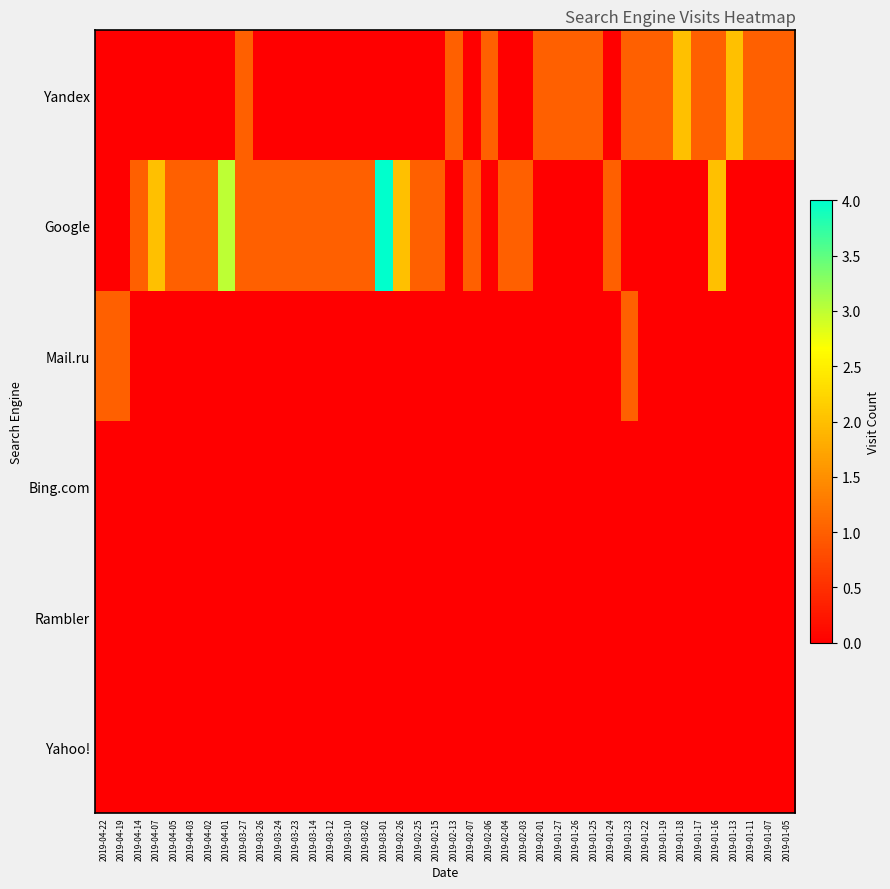

Reading right to left, transcribe all the data shown in this chart.

Yandex: 2019-01-05=1	2019-01-07=1	2019-01-11=1	2019-01-13=2	2019-01-16=1	2019-01-17=1	2019-01-18=2	2019-01-19=1	2019-01-22=1	2019-01-23=1	2019-01-24=0	2019-01-25=1	2019-01-26=1	2019-01-27=1	2019-02-01=1	2019-02-03=0	2019-02-04=0	2019-02-06=1	2019-02-07=0	2019-02-13=1	2019-02-15=0	2019-02-25=0	2019-02-26=0	2019-03-01=0	2019-03-02=0	2019-03-10=0	2019-03-12=0	2019-03-14=0	2019-03-23=0	2019-03-24=0	2019-03-26=0	2019-03-27=1	2019-04-01=0	2019-04-02=0	2019-04-03=0	2019-04-05=0	2019-04-07=0	2019-04-14=0	2019-04-19=0	2019-04-22=0
Google: 2019-01-05=0	2019-01-07=0	2019-01-11=0	2019-01-13=0	2019-01-16=2	2019-01-17=0	2019-01-18=0	2019-01-19=0	2019-01-22=0	2019-01-23=0	2019-01-24=1	2019-01-25=0	2019-01-26=0	2019-01-27=0	2019-02-01=0	2019-02-03=1	2019-02-04=1	2019-02-06=0	2019-02-07=1	2019-02-13=0	2019-02-15=1	2019-02-25=1	2019-02-26=2	2019-03-01=4	2019-03-02=1	2019-03-10=1	2019-03-12=1	2019-03-14=1	2019-03-23=1	2019-03-24=1	2019-03-26=1	2019-03-27=1	2019-04-01=3	2019-04-02=1	2019-04-03=1	2019-04-05=1	2019-04-07=2	2019-04-14=1	2019-04-19=0	2019-04-22=0
Mail.ru: 2019-01-05=0	2019-01-07=0	2019-01-11=0	2019-01-13=0	2019-01-16=0	2019-01-17=0	2019-01-18=0	2019-01-19=0	2019-01-22=0	2019-01-23=1	2019-01-24=0	2019-01-25=0	2019-01-26=0	2019-01-27=0	2019-02-01=0	2019-02-03=0	2019-02-04=0	2019-02-06=0	2019-02-07=0	2019-02-13=0	2019-02-15=0	2019-02-25=0	2019-02-26=0	2019-03-01=0	2019-03-02=0	2019-03-10=0	2019-03-12=0	2019-03-14=0	2019-03-23=0	2019-03-24=0	2019-03-26=0	2019-03-27=0	2019-04-01=0	2019-04-02=0	2019-04-03=0	2019-04-05=0	2019-04-07=0	2019-04-14=0	2019-04-19=1	2019-04-22=1
Bing.com: 2019-01-05=0	2019-01-07=0	2019-01-11=0	2019-01-13=0	2019-01-16=0	2019-01-17=0	2019-01-18=0	2019-01-19=0	2019-01-22=0	2019-01-23=0	2019-01-24=0	2019-01-25=0	2019-01-26=0	2019-01-27=0	2019-02-01=0	2019-02-03=0	2019-02-04=0	2019-02-06=0	2019-02-07=0	2019-02-13=0	2019-02-15=0	2019-02-25=0	2019-02-26=0	2019-03-01=0	2019-03-02=0	2019-03-10=0	2019-03-12=0	2019-03-14=0	2019-03-23=0	2019-03-24=0	2019-03-26=0	2019-03-27=0	2019-04-01=0	2019-04-02=0	2019-04-03=0	2019-04-05=0	2019-04-07=0	2019-04-14=0	2019-04-19=0	2019-04-22=0
Rambler: 2019-01-05=0	2019-01-07=0	2019-01-11=0	2019-01-13=0	2019-01-16=0	2019-01-17=0	2019-01-18=0	2019-01-19=0	2019-01-22=0	2019-01-23=0	2019-01-24=0	2019-01-25=0	2019-01-26=0	2019-01-27=0	2019-02-01=0	2019-02-03=0	2019-02-04=0	2019-02-06=0	2019-02-07=0	2019-02-13=0	2019-02-15=0	2019-02-25=0	2019-02-26=0	2019-03-01=0	2019-03-02=0	2019-03-10=0	2019-03-12=0	2019-03-14=0	2019-03-23=0	2019-03-24=0	2019-03-26=0	2019-03-27=0	2019-04-01=0	2019-04-02=0	2019-04-03=0	2019-04-05=0	2019-04-07=0	2019-04-14=0	2019-04-19=0	2019-04-22=0
Yahoo!: 2019-01-05=0	2019-01-07=0	2019-01-11=0	2019-01-13=0	2019-01-16=0	2019-01-17=0	2019-01-18=0	2019-01-19=0	2019-01-22=0	2019-01-23=0	2019-01-24=0	2019-01-25=0	2019-01-26=0	2019-01-27=0	2019-02-01=0	2019-02-03=0	2019-02-04=0	2019-02-06=0	2019-02-07=0	2019-02-13=0	2019-02-15=0	2019-02-25=0	2019-02-26=0	2019-03-01=0	2019-03-02=0	2019-03-10=0	2019-03-12=0	2019-03-14=0	2019-03-23=0	2019-03-24=0	2019-03-26=0	2019-03-27=0	2019-04-01=0	2019-04-02=0	2019-04-03=0	2019-04-05=0	2019-04-07=0	2019-04-14=0	2019-04-19=0	2019-04-22=0